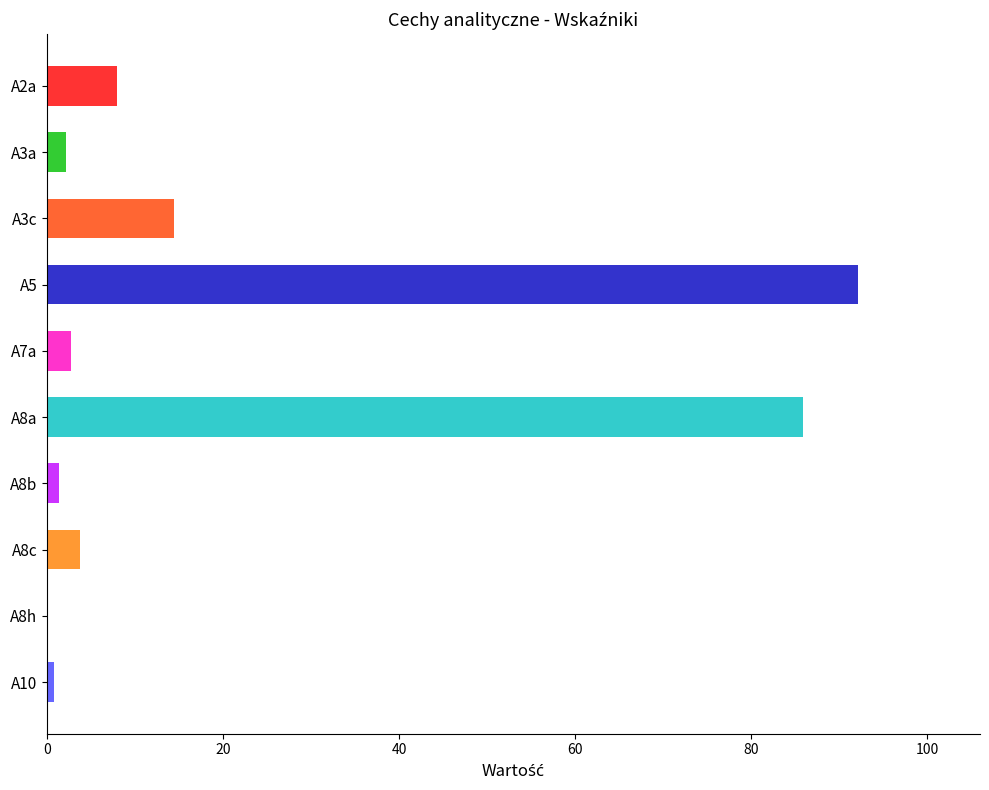

The chart shows a value of 0.8 at A10. True or false?

True